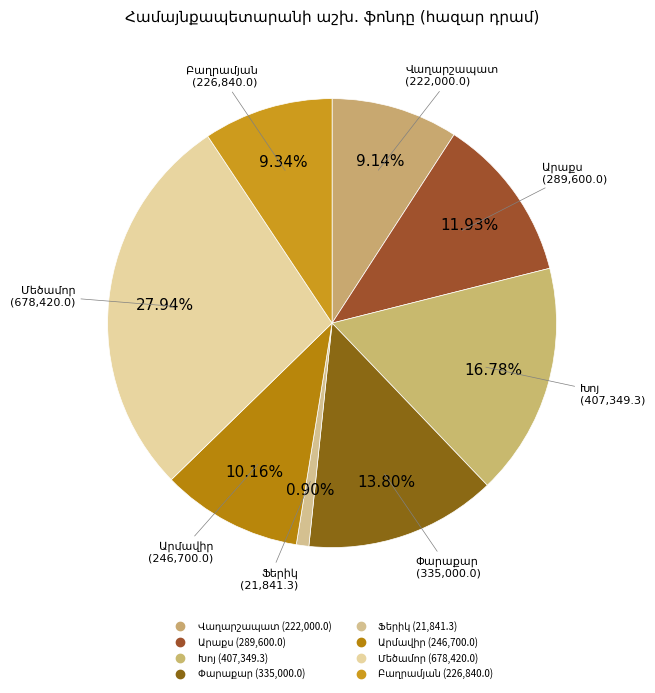

How many segments does this pie chart have?

8